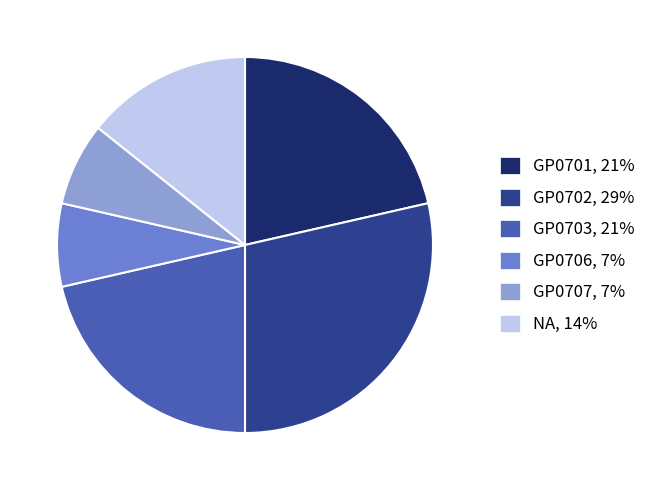

Approximately how many times larger is the value at GP0702 compared to GP0703?

1.3